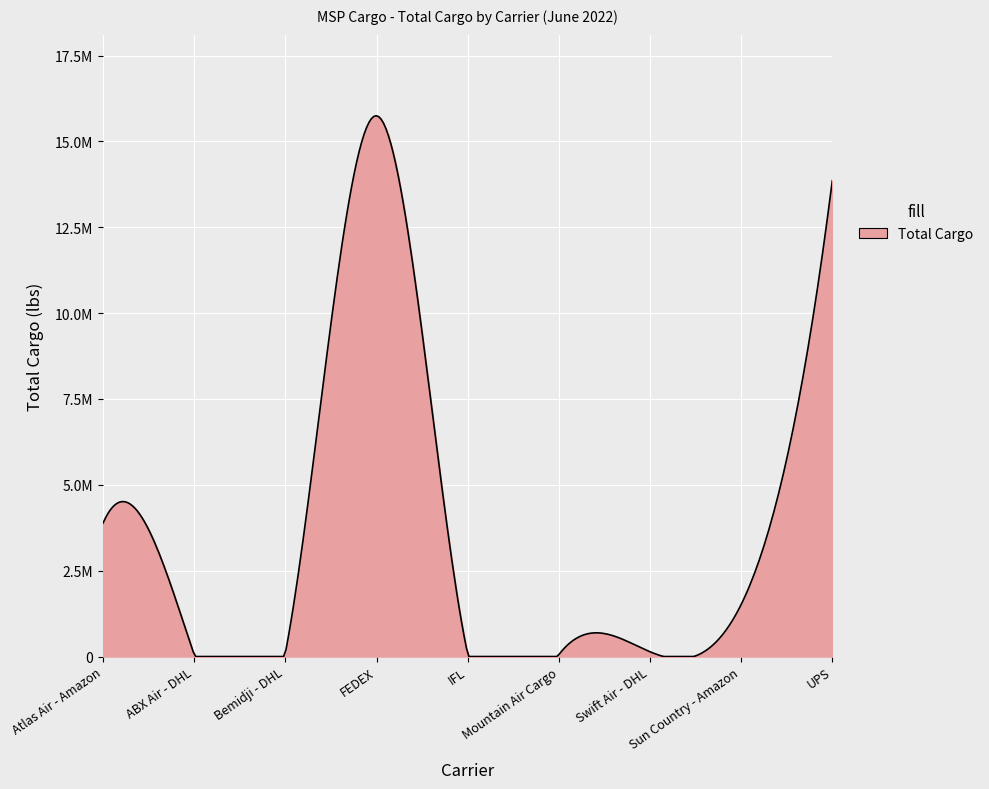

Does the chart display data point markers on the line(s)?

No